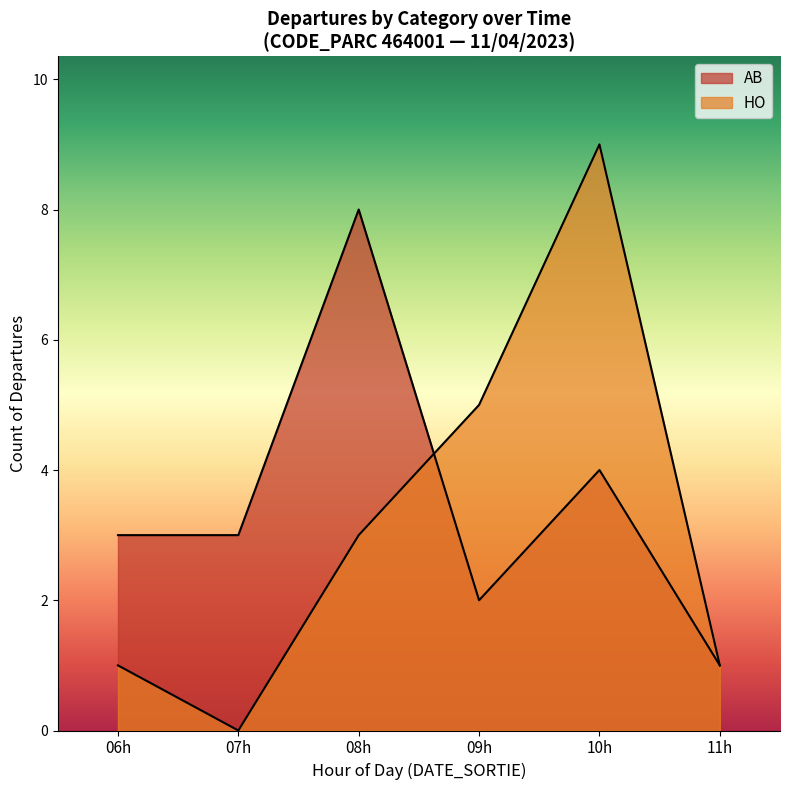

True or false: HO has a value of 6 at 12:00.

False